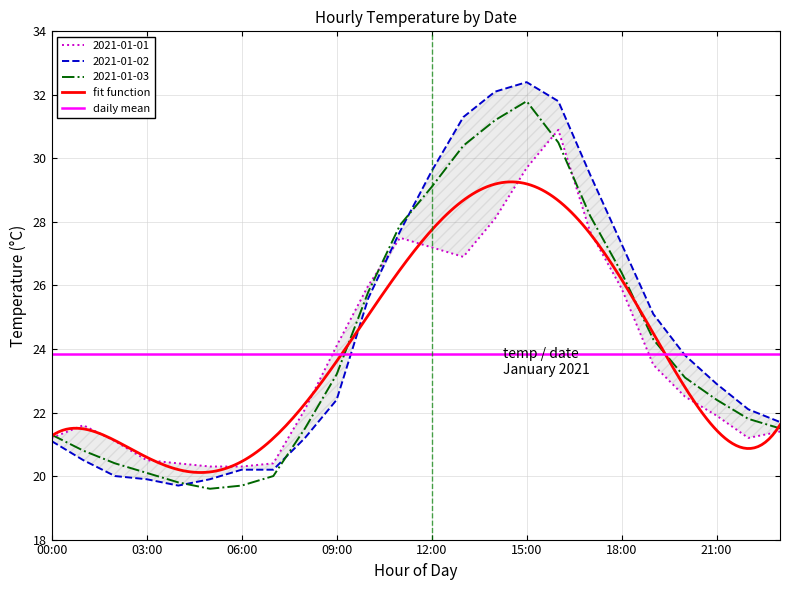

Where do 2021-01-01 and 2021-01-02 first cross each other?

10:00 and 11:00